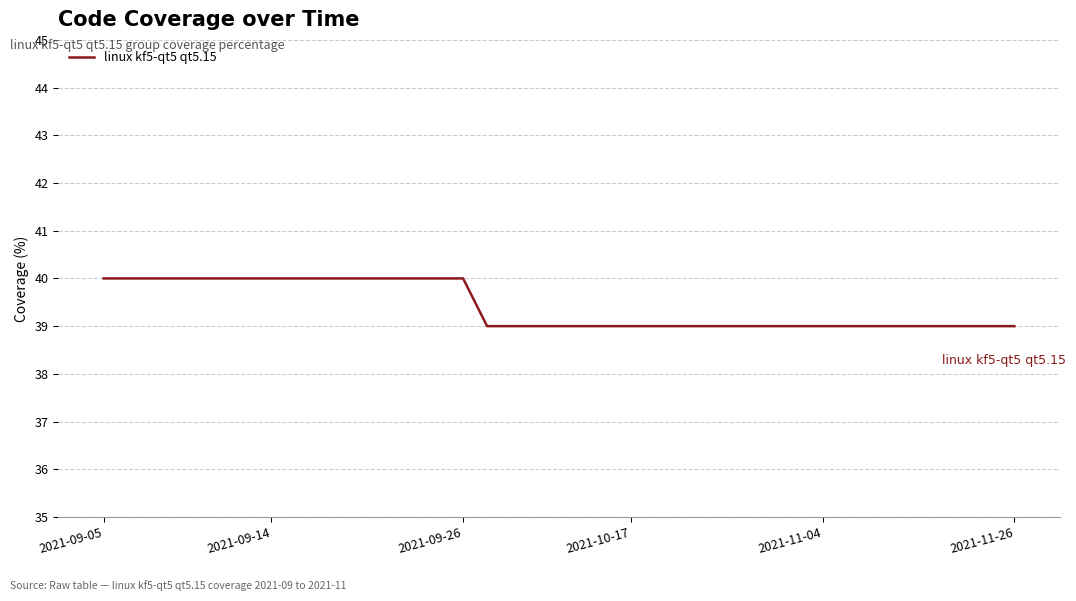

Reading left to right, extract all data points from this chart.

40	40	40	40	40	40	40	40	40	40	40	40	40	40	40	40	39	39	39	39	39	39	39	39	39	39	39	39	39	39	39	39	39	39	39	39	39	39	39